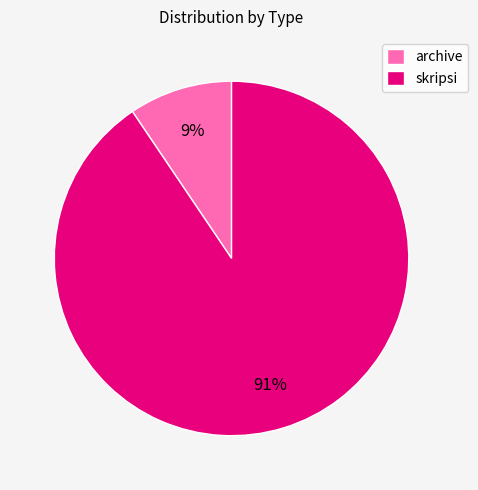

To the nearest percent, what is the combined percentage of archive and skripsi?

100%